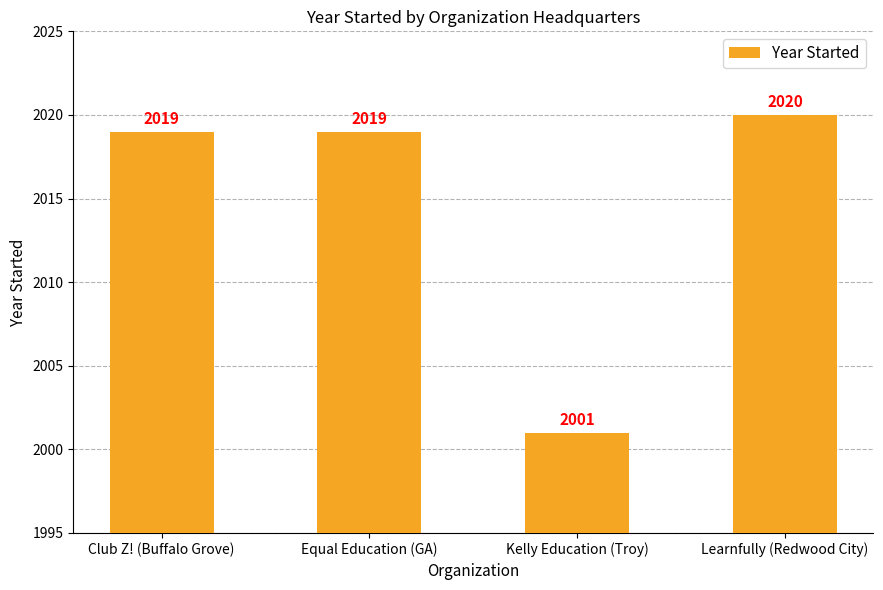

What is the label of the 4th bar from the right?

Club Z! (Buffalo Grove)